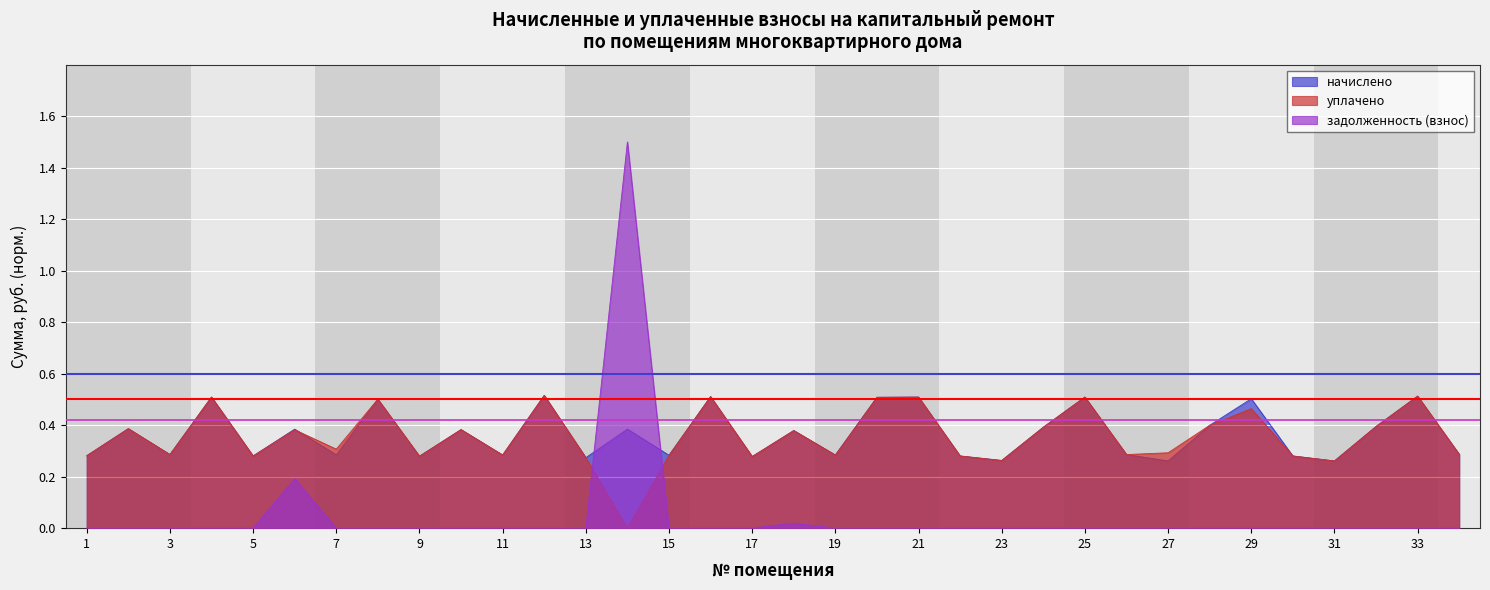

Rank the categories by уплачено value from lowest to highest.

14, 31, 23, 13, 17, 9, 5, 22, 30, 1, 15, 11, 19, 3, 26, 34, 27, 7, 18, 6, 10, 2, 24, 32, 28, 29, 8, 20, 4, 21, 25, 16, 33, 12